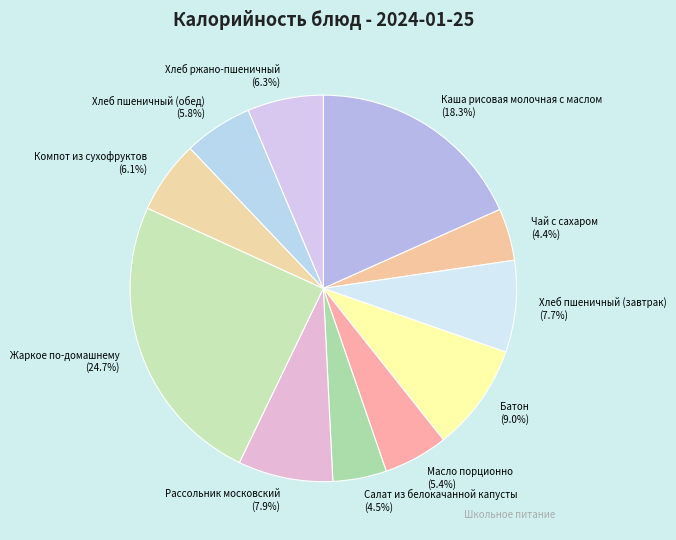

What percentage is the Жаркое по-домашнему slice, to the nearest percent?

25%